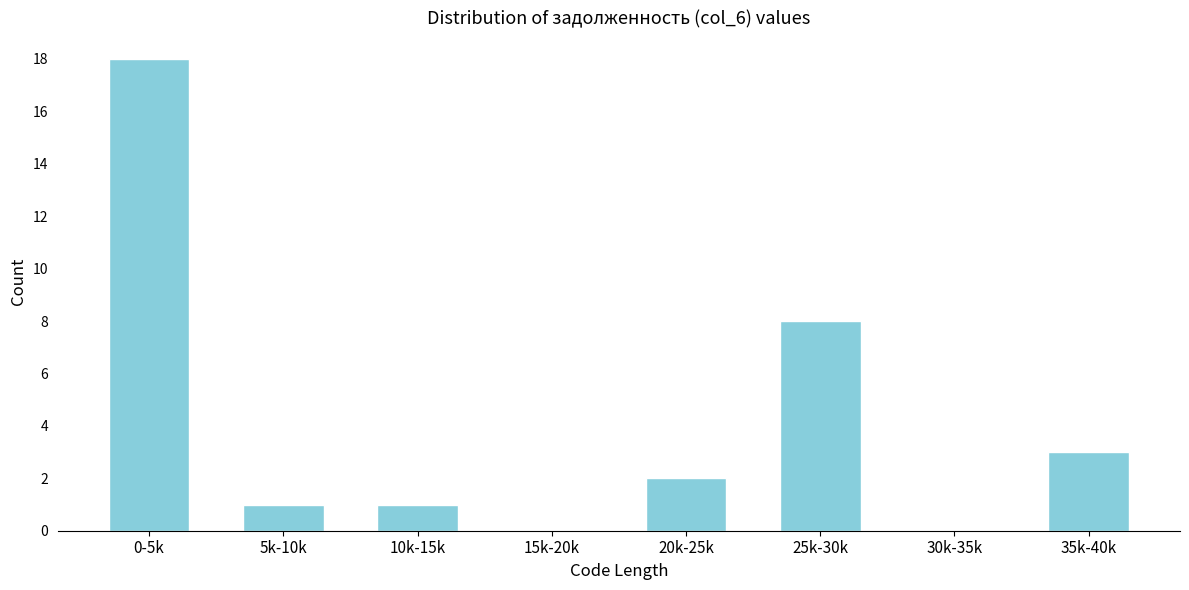

Reading right to left, list all the values displayed in this chart.

35k-40k=3	30k-35k=0	25k-30k=8	20k-25k=2	15k-20k=0	10k-15k=1	5k-10k=1	0-5k=18